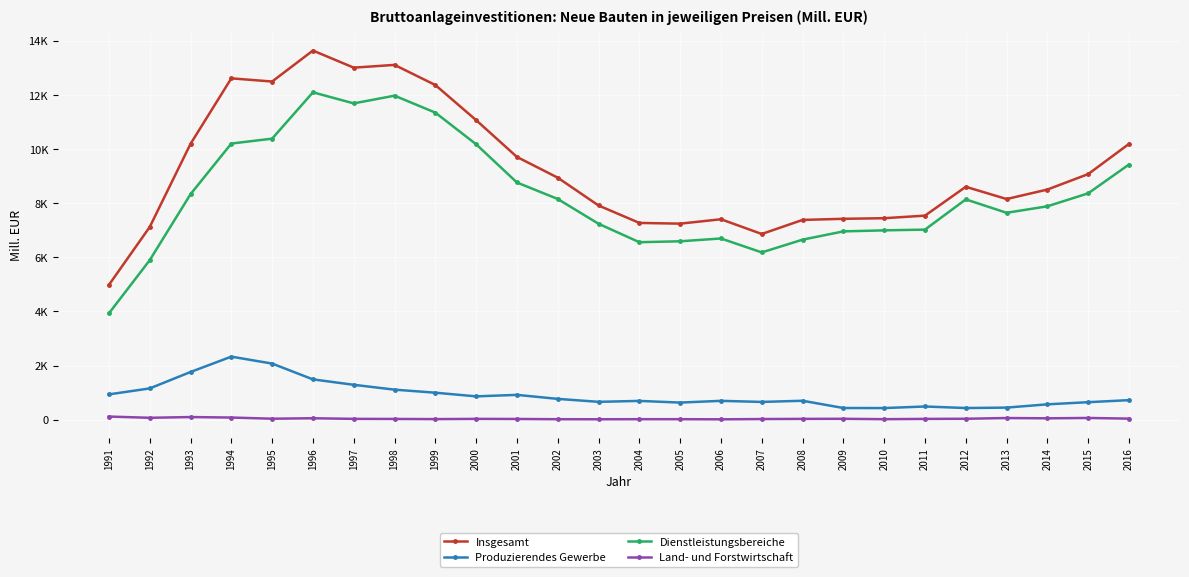

Is this an area chart (filled region under the line)?

No